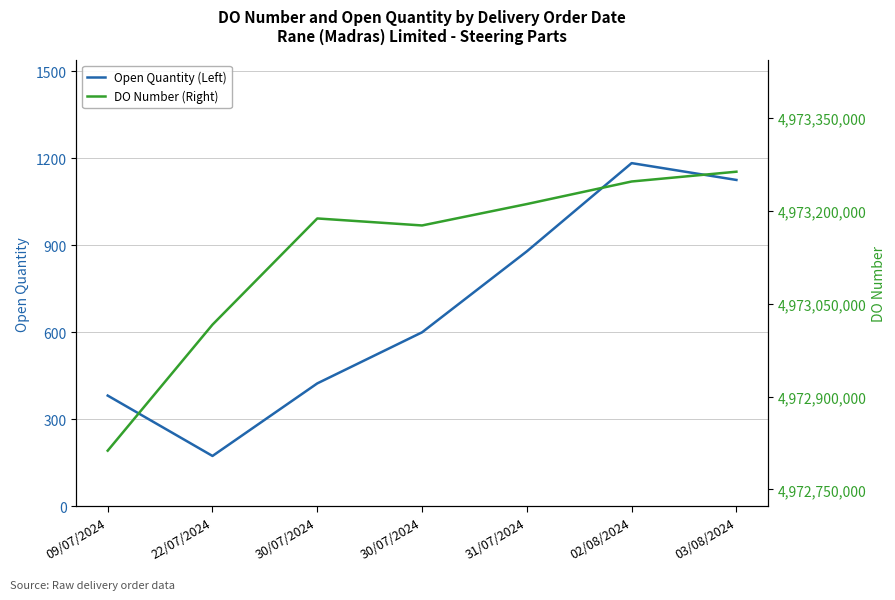

How many values in the DO Number (Right) series are below 4973187963?

3